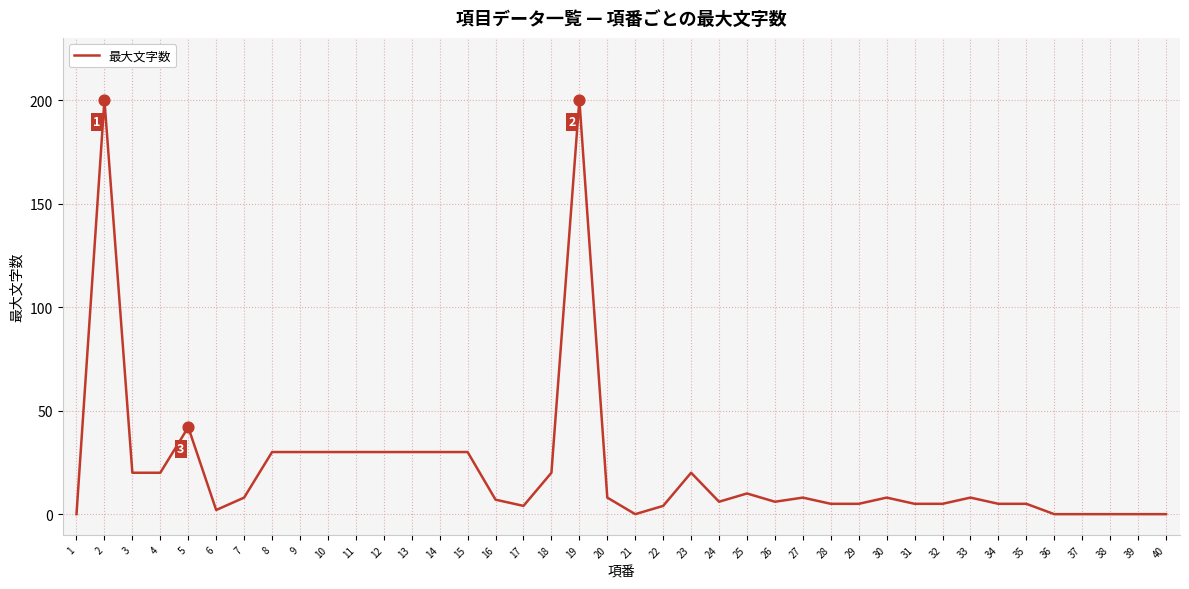

Between 35 and 6, which is larger?

35